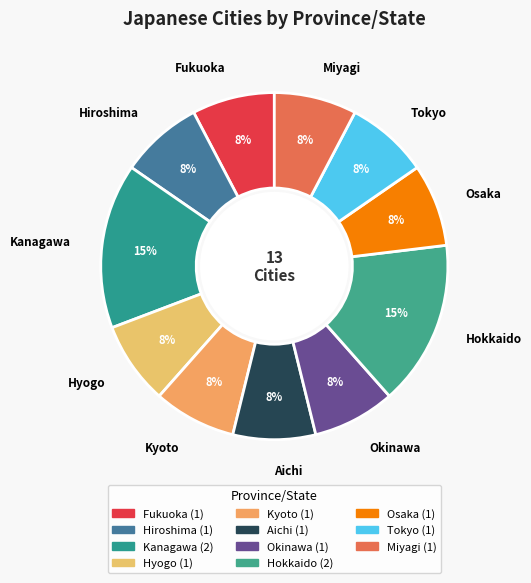

Does any single category account for the majority?

No